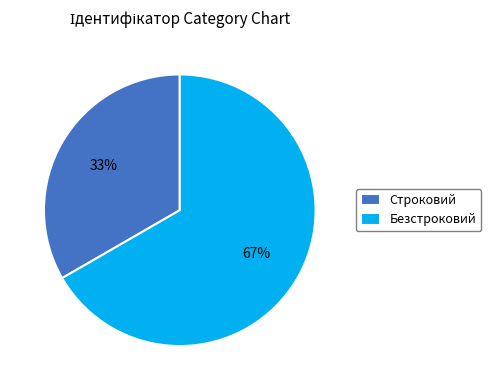

To the nearest percent, what percentage of the pie is Строковий?

33%